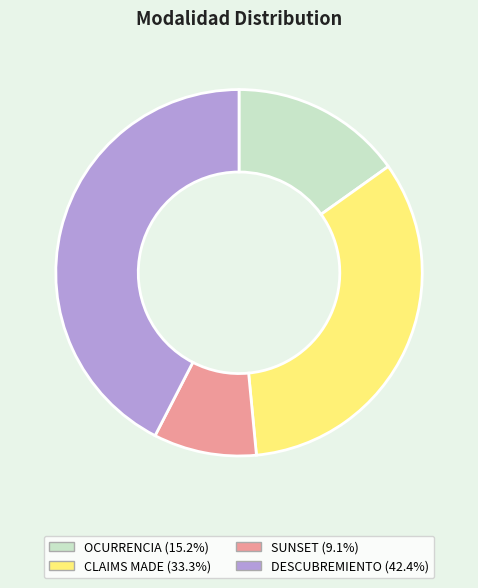

Is it true that OCURRENCIA is 8% of the pie?

False